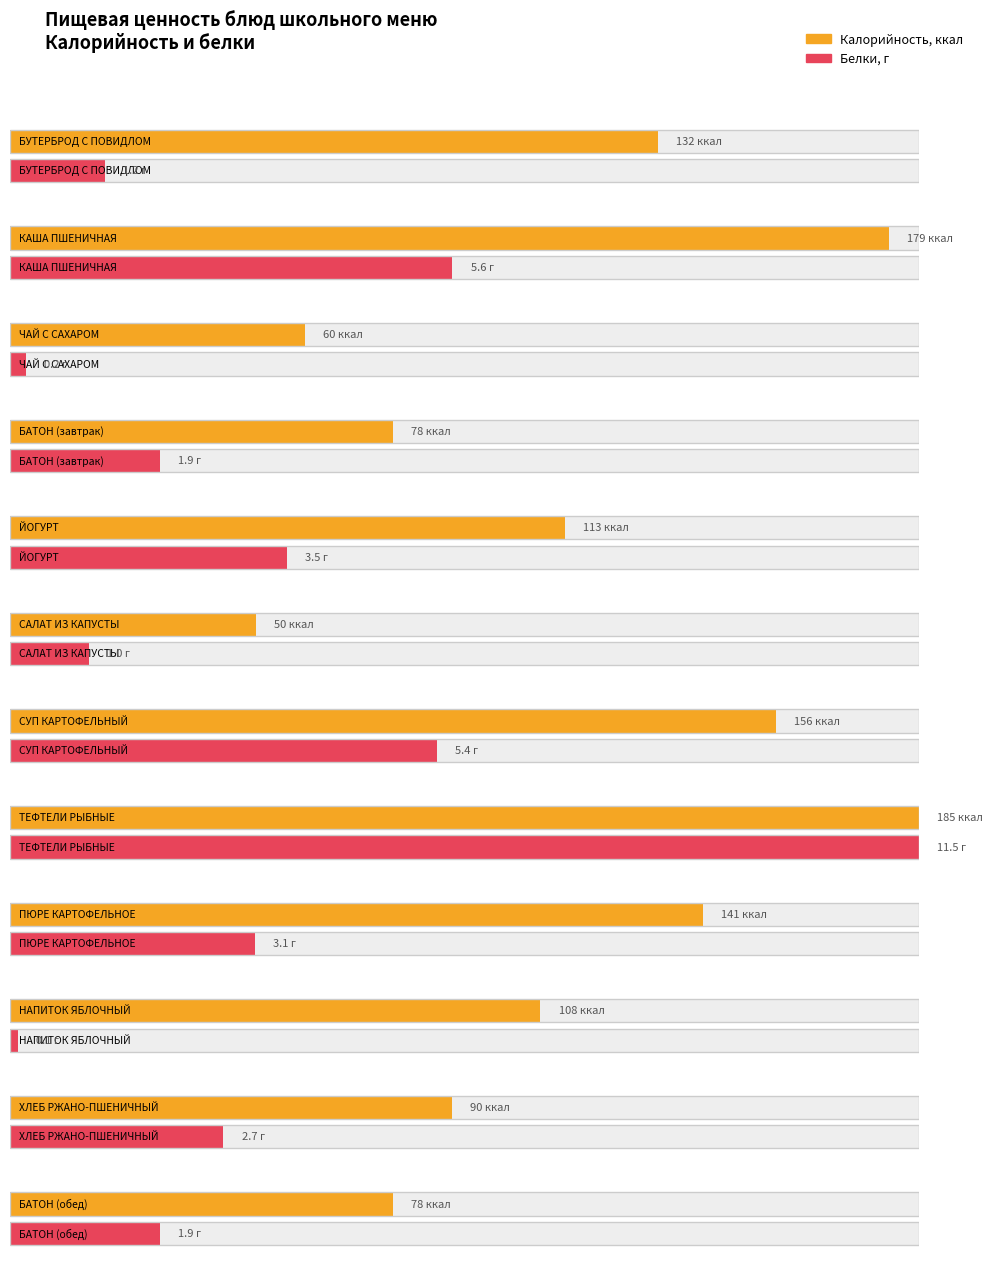

The value of Белки, г at ХЛЕБ РЖАНО-ПШЕНИЧНЫЙ is 2.7. True or false?

True